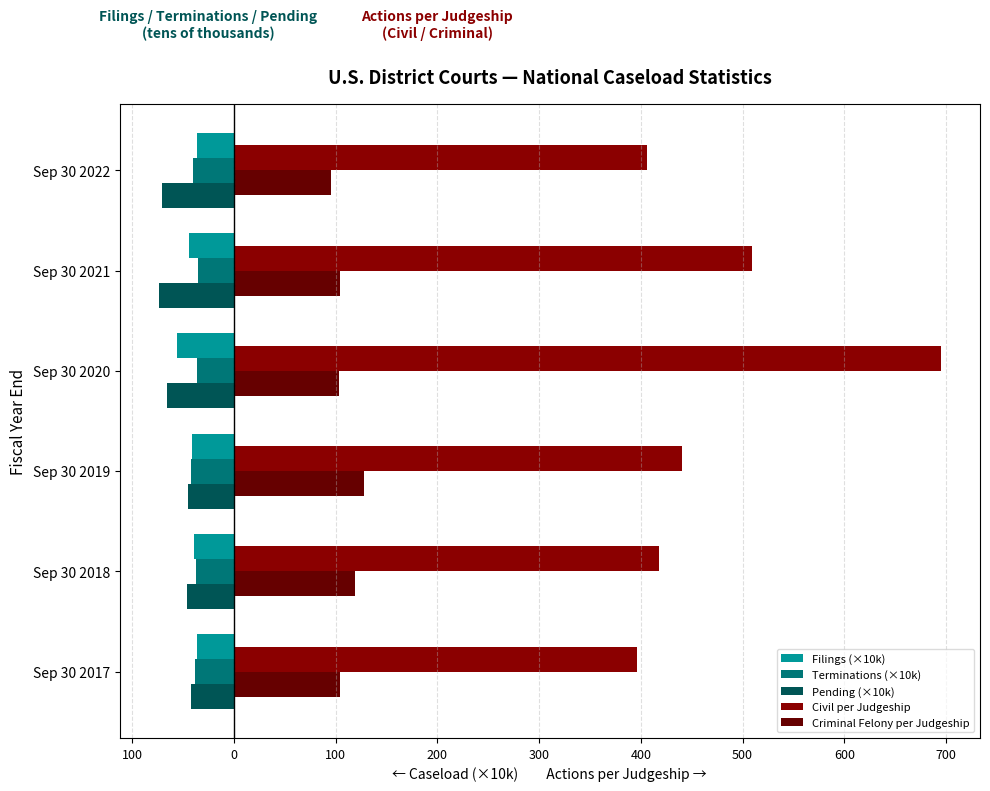

Reading right to left, transcribe all the data shown in this chart.

Filings (×10k): -36.6	-44.0	-56.2	-41.2	-39.1	-36.5
Terminations (×10k): -40.2	-35.6	-36.0	-41.9	-37.5	-38.5
Pending (×10k): -70.4	-74.1	-65.7	-45.7	-46.6	-42.5
Civil per Judgeship: 406.0	509.0	695.0	440.0	418.0	396.0
Criminal Felony per Judgeship: 95.0	104.0	103.0	128.0	119.0	104.0